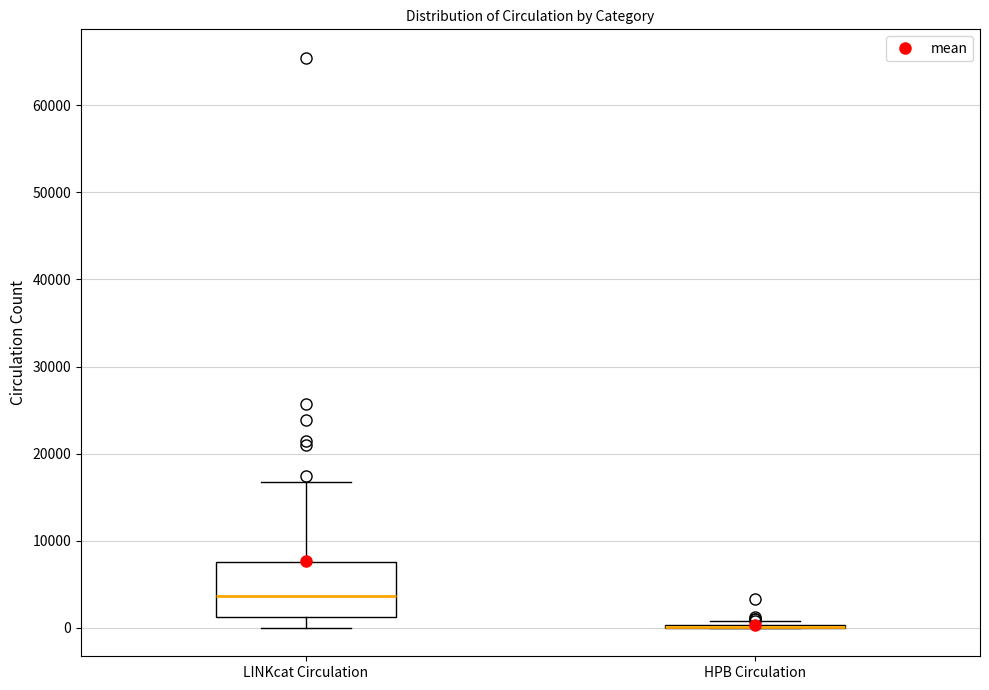

Reading left to right, transcribe this box plot: for each box, give where its median line is, the range the box spans, and where its two whiskers end, as read against the y-axis. The values are not printed on the chart, so give them approximately, as read against the axis.

LINKcat Circulation: median 4000, box 1000 to 8000, whiskers 0 to 17000
HPB Circulation: box collapsed to a line at 0, whiskers 0 to 1000